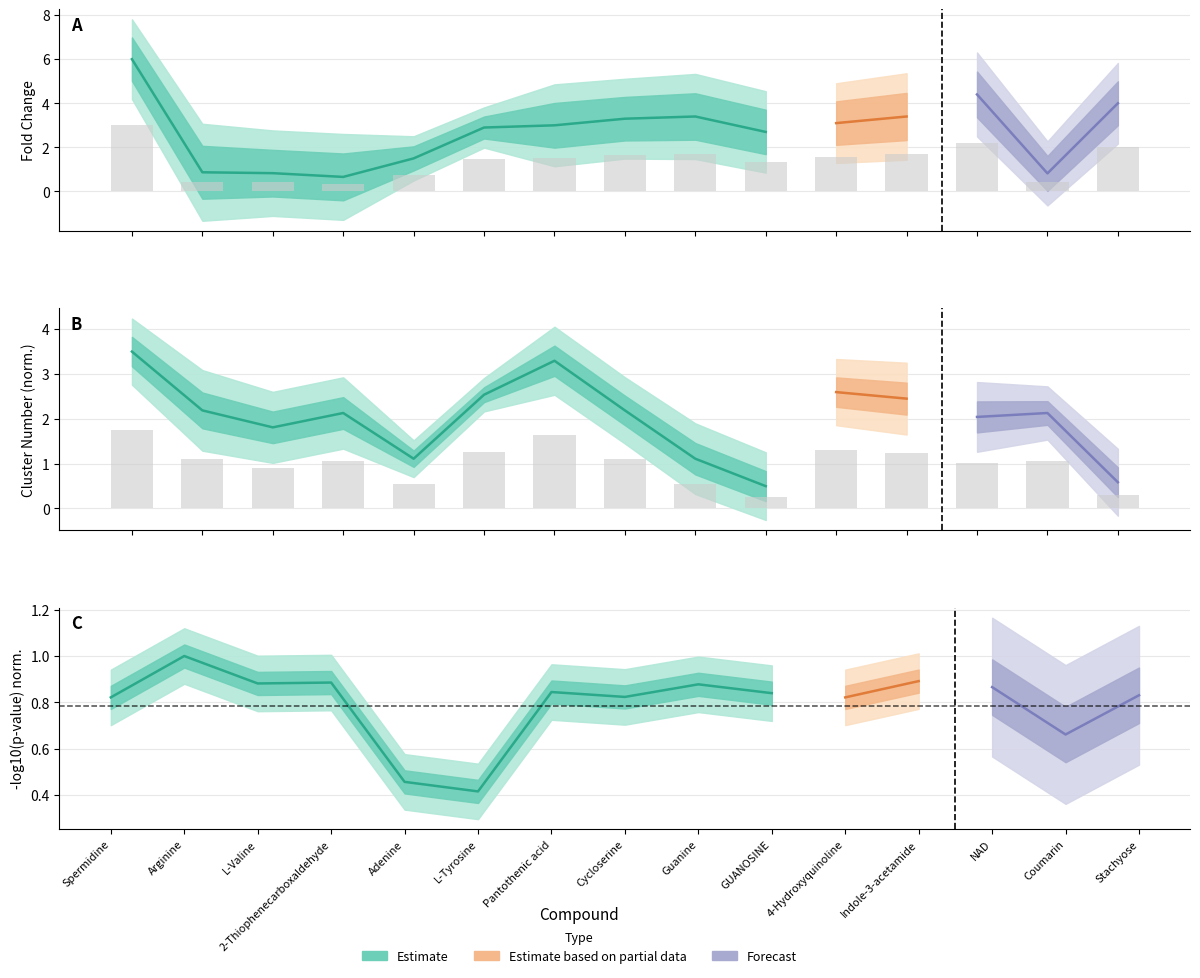

The value of ClusterNumber at 6 is 0.8. True or false?

False